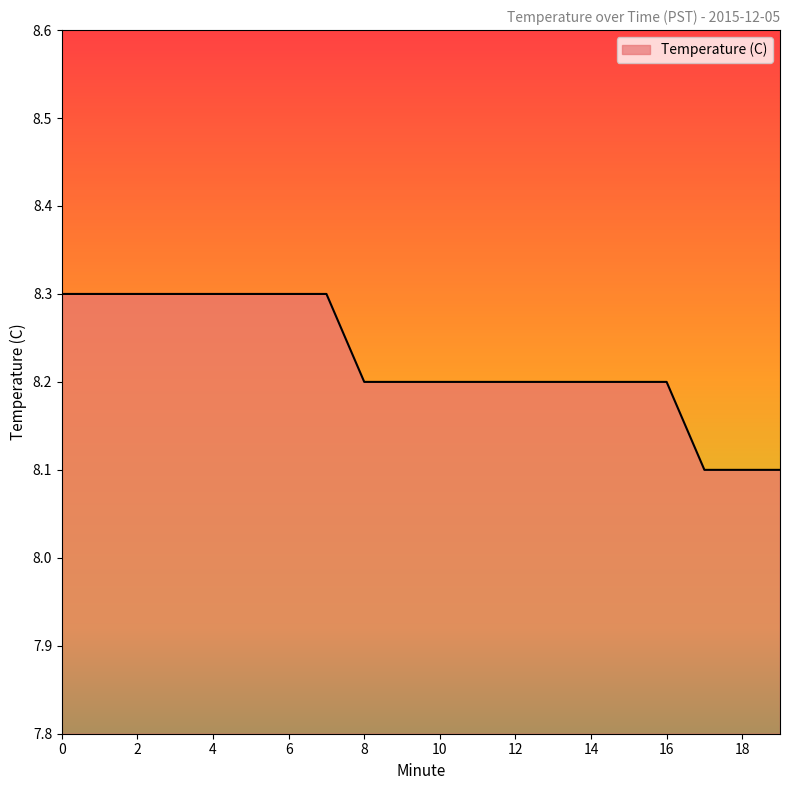

Reading left to right, list all the values displayed in this chart.

8.3	8.3	8.3	8.3	8.3	8.3	8.3	8.3	8.2	8.2	8.2	8.2	8.2	8.2	8.2	8.2	8.2	8.1	8.1	8.1